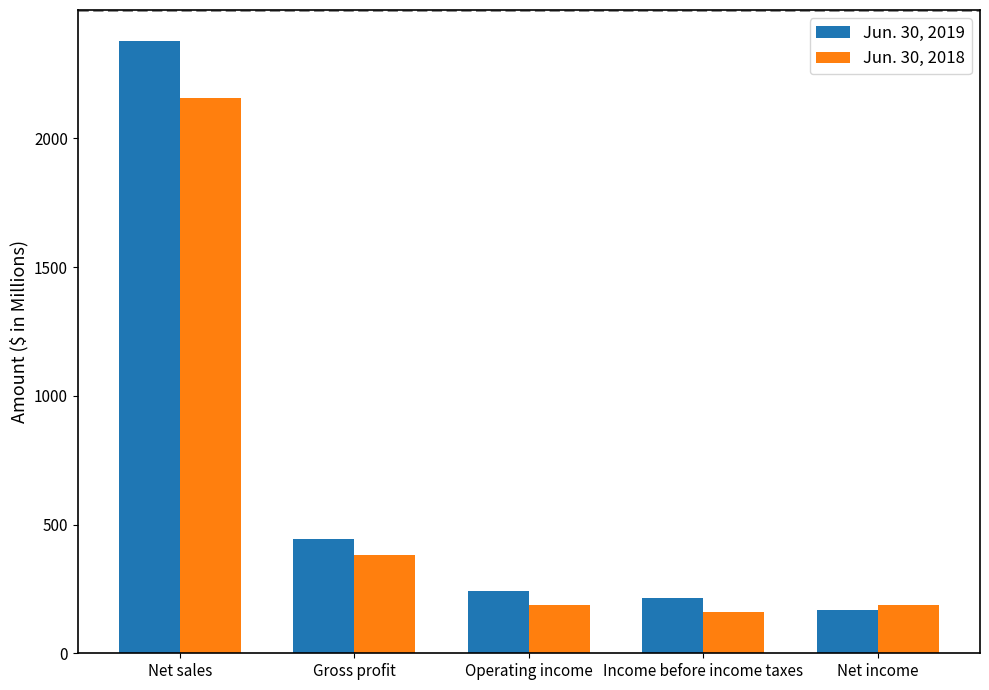

What is the total value across all series at Income before income taxes?

376.2